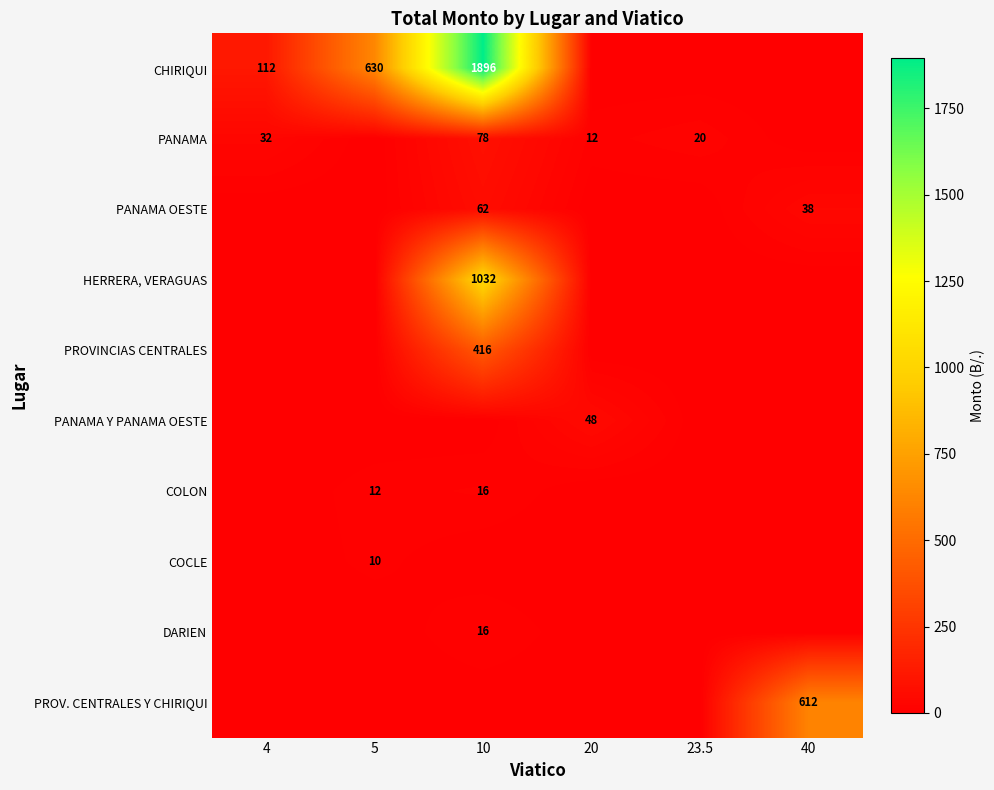

At how many categories does at least one series exceed 1343?

1